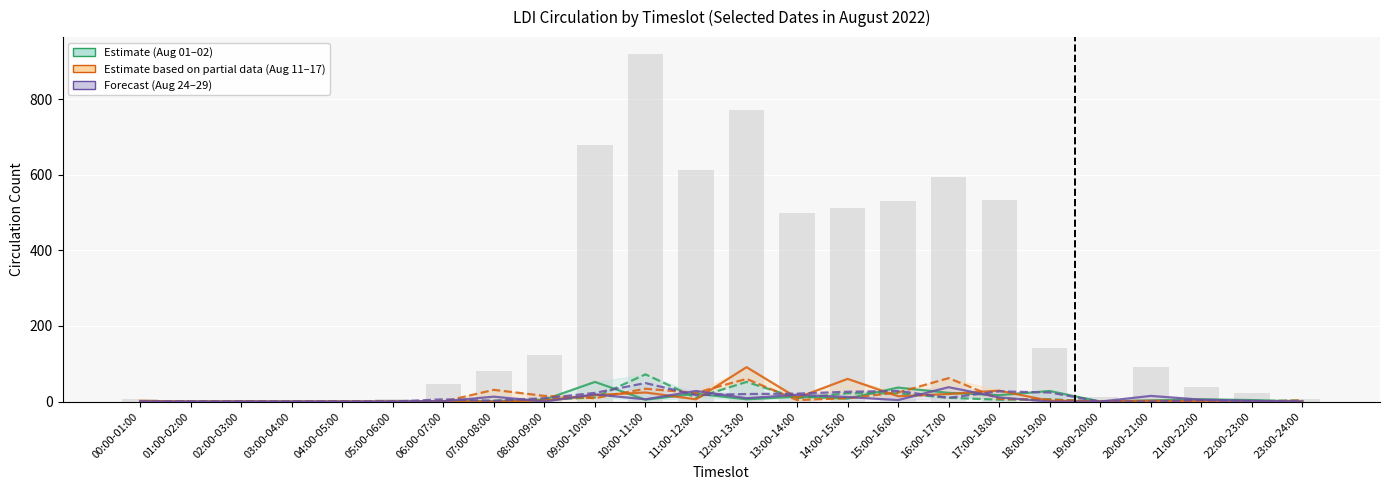

Reading left to right, list all the values displayed in this chart.

2022-08-01: 00:00-01:00=0	01:00-02:00=0	02:00-03:00=0	03:00-04:00=0	04:00-05:00=0	05:00-06:00=0	06:00-07:00=0	07:00-08:00=1	08:00-09:00=5	09:00-10:00=52	10:00-11:00=5	11:00-12:00=21	12:00-13:00=6	13:00-14:00=13	14:00-15:00=8	15:00-16:00=37	16:00-17:00=23	17:00-18:00=17	18:00-19:00=28	19:00-20:00=0	20:00-21:00=3	21:00-22:00=6	22:00-23:00=4	23:00-24:00=0
2022-08-02: 00:00-01:00=0	01:00-02:00=0	02:00-03:00=0	03:00-04:00=0	04:00-05:00=0	05:00-06:00=0	06:00-07:00=1	07:00-08:00=2	08:00-09:00=5	09:00-10:00=11	10:00-11:00=72	11:00-12:00=10	12:00-13:00=52	13:00-14:00=9	14:00-15:00=22	15:00-16:00=22	16:00-17:00=10	17:00-18:00=5	18:00-19:00=6	19:00-20:00=0	20:00-21:00=0	21:00-22:00=3	22:00-23:00=1	23:00-24:00=3
2022-08-11: 00:00-01:00=2	01:00-02:00=0	02:00-03:00=0	03:00-04:00=0	04:00-05:00=0	05:00-06:00=0	06:00-07:00=1	07:00-08:00=0	08:00-09:00=3	09:00-10:00=17	10:00-11:00=24	11:00-12:00=6	12:00-13:00=91	13:00-14:00=10	14:00-15:00=60	15:00-16:00=14	16:00-17:00=20	17:00-18:00=29	18:00-19:00=2	19:00-20:00=1	20:00-21:00=2	21:00-22:00=1	22:00-23:00=0	23:00-24:00=0
2022-08-17: 00:00-01:00=0	01:00-02:00=0	02:00-03:00=1	03:00-04:00=0	04:00-05:00=1	05:00-06:00=0	06:00-07:00=0	07:00-08:00=31	08:00-09:00=15	09:00-10:00=9	10:00-11:00=34	11:00-12:00=23	12:00-13:00=60	13:00-14:00=4	14:00-15:00=9	15:00-16:00=24	16:00-17:00=62	17:00-18:00=7	18:00-19:00=5	19:00-20:00=0	20:00-21:00=0	21:00-22:00=1	22:00-23:00=0	23:00-24:00=3
2022-08-24: 00:00-01:00=0	01:00-02:00=0	02:00-03:00=0	03:00-04:00=0	04:00-05:00=0	05:00-06:00=0	06:00-07:00=1	07:00-08:00=13	08:00-09:00=0	09:00-10:00=19	10:00-11:00=6	11:00-12:00=28	12:00-13:00=9	13:00-14:00=18	14:00-15:00=12	15:00-16:00=4	16:00-17:00=38	17:00-18:00=11	18:00-19:00=0	19:00-20:00=0	20:00-21:00=15	21:00-22:00=5	22:00-23:00=2	23:00-24:00=0
2022-08-29: 00:00-01:00=0	01:00-02:00=0	02:00-03:00=0	03:00-04:00=0	04:00-05:00=0	05:00-06:00=0	06:00-07:00=6	07:00-08:00=2	08:00-09:00=9	09:00-10:00=23	10:00-11:00=49	11:00-12:00=17	12:00-13:00=20	13:00-14:00=21	14:00-15:00=26	15:00-16:00=28	16:00-17:00=10	17:00-18:00=27	18:00-19:00=24	19:00-20:00=0	20:00-21:00=0	21:00-22:00=4	22:00-23:00=0	23:00-24:00=0